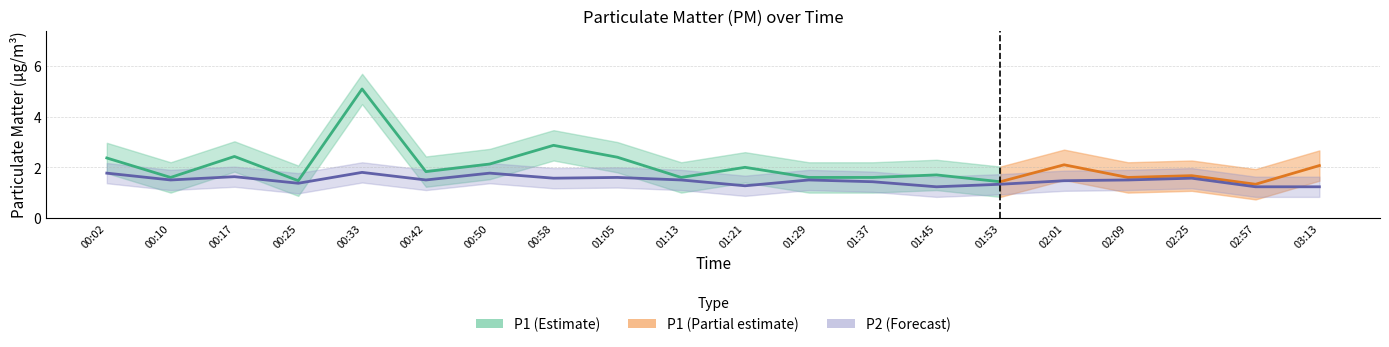

What is the label of the 5th point from the right?

02:01